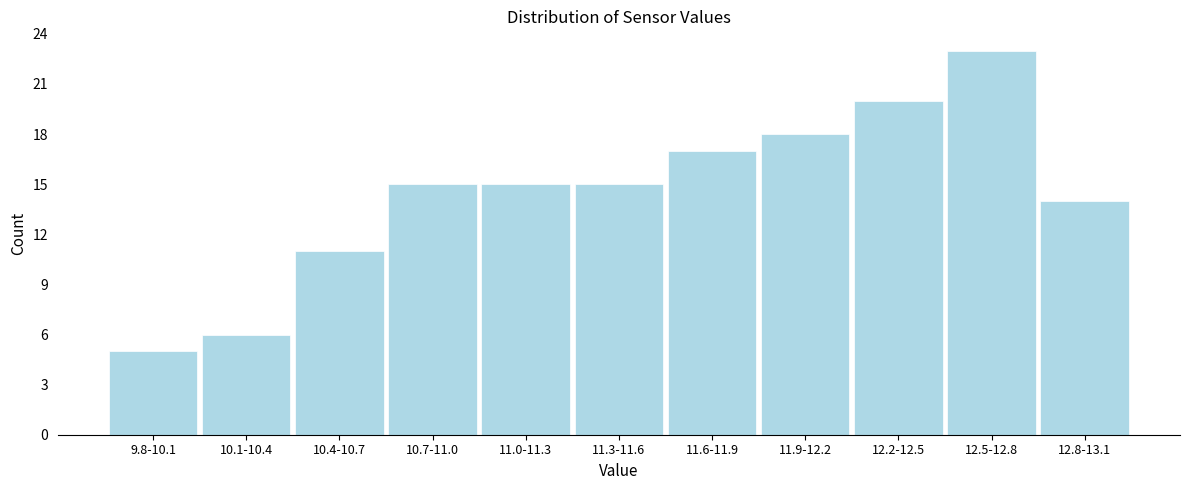

Reading right to left, extract all data points from this chart.

14	23	20	18	17	15	15	15	11	6	5